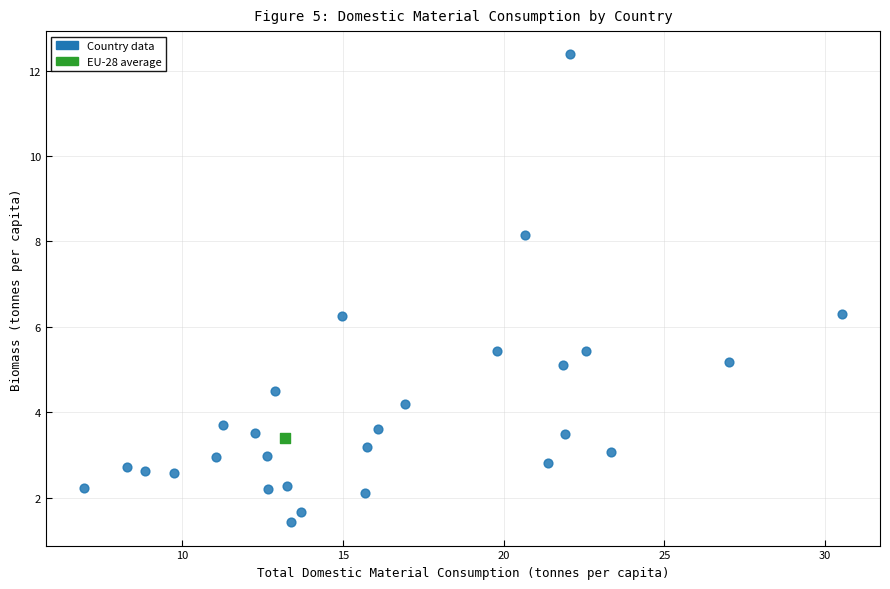

What are all the series names shown in the legend?

Country data, EU-28 average